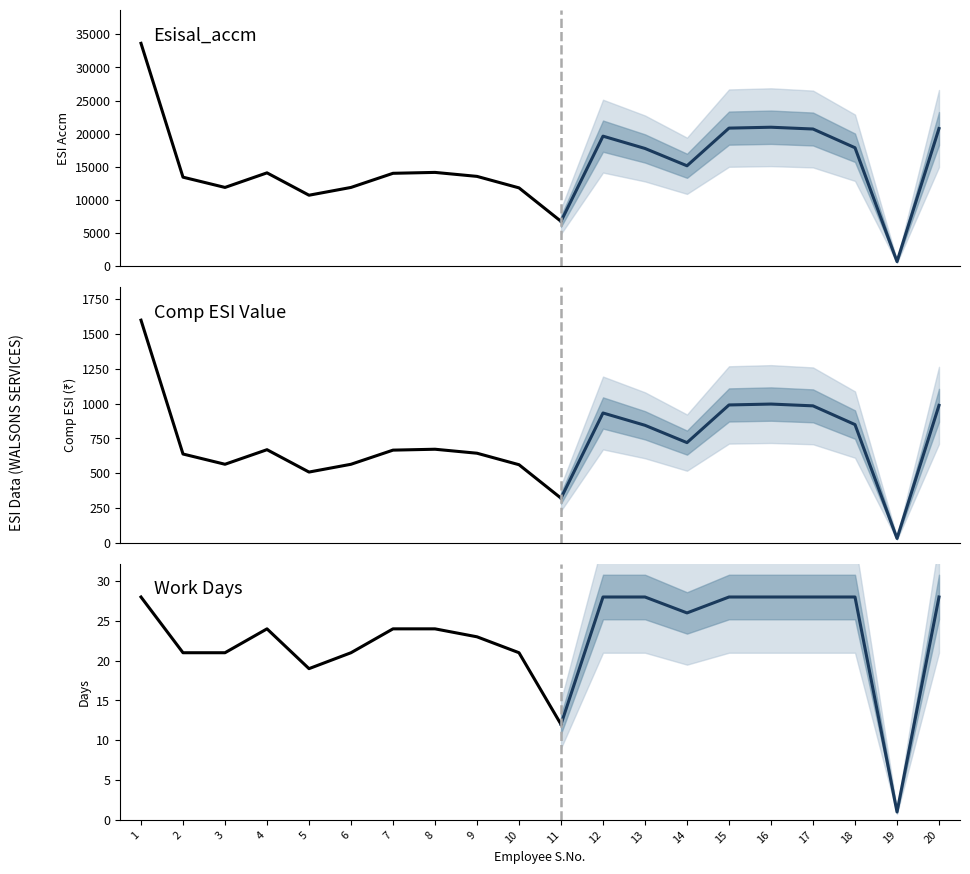

Is this an area chart (filled region under the line)?

No